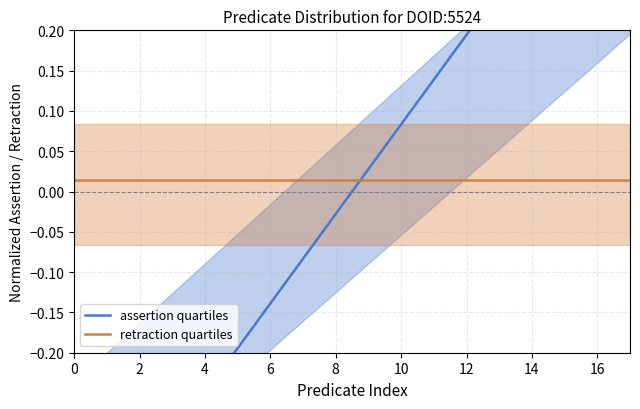

How many distinct data groups are displayed?

2